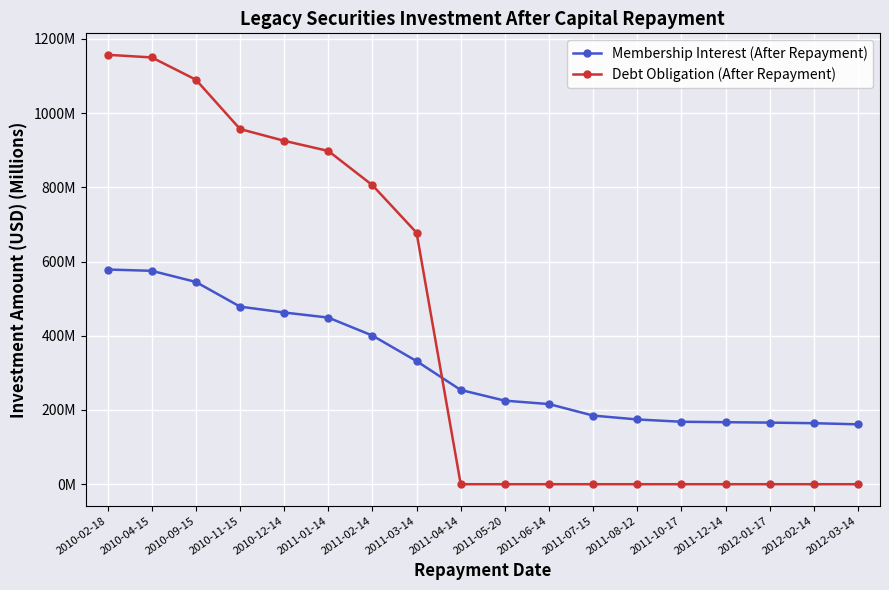

What are all the series names shown in the legend?

Membership Interest (After Repayment), Debt Obligation (After Repayment)